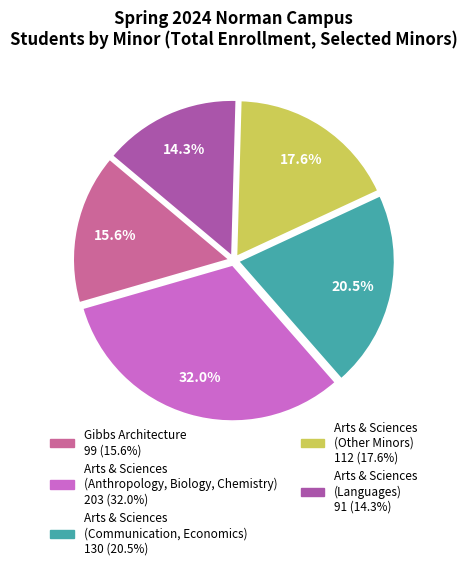

Is there a majority slice in this chart?

No